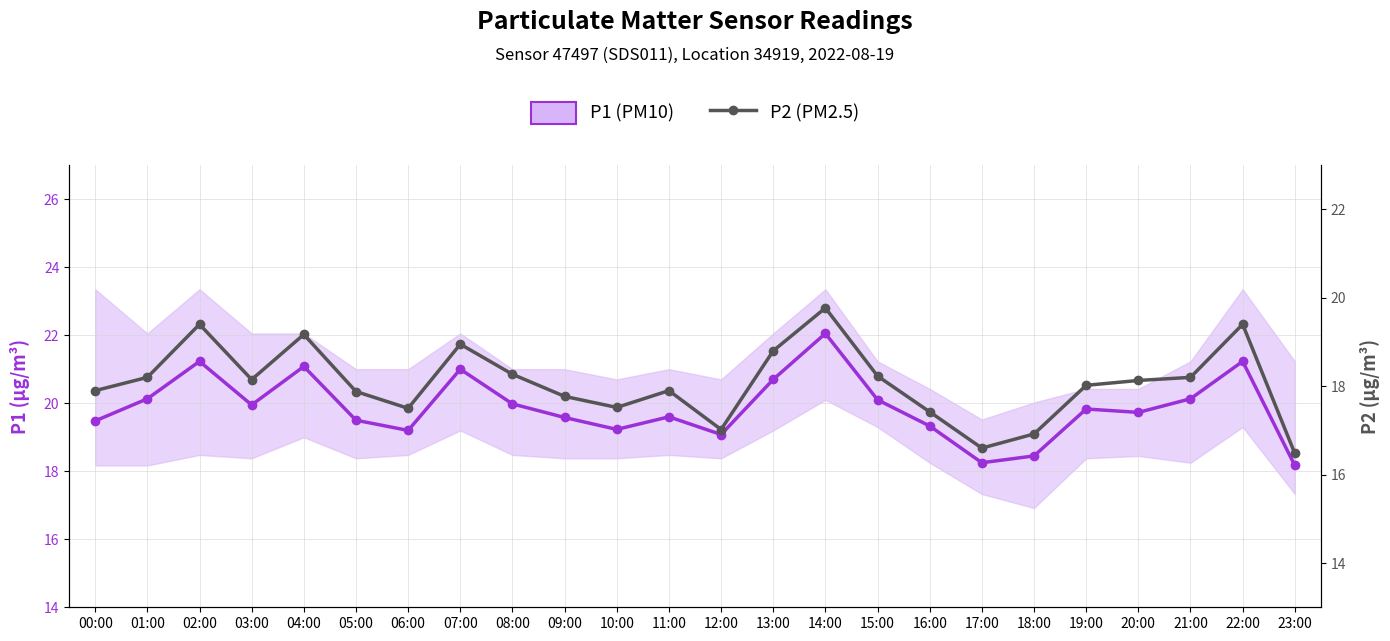

What position from the right is 04:00?

20